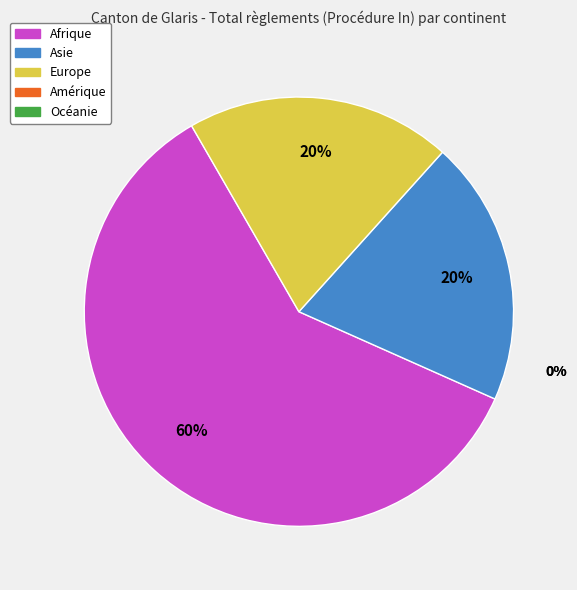

To the nearest percent, what is the average slice percentage?

20%